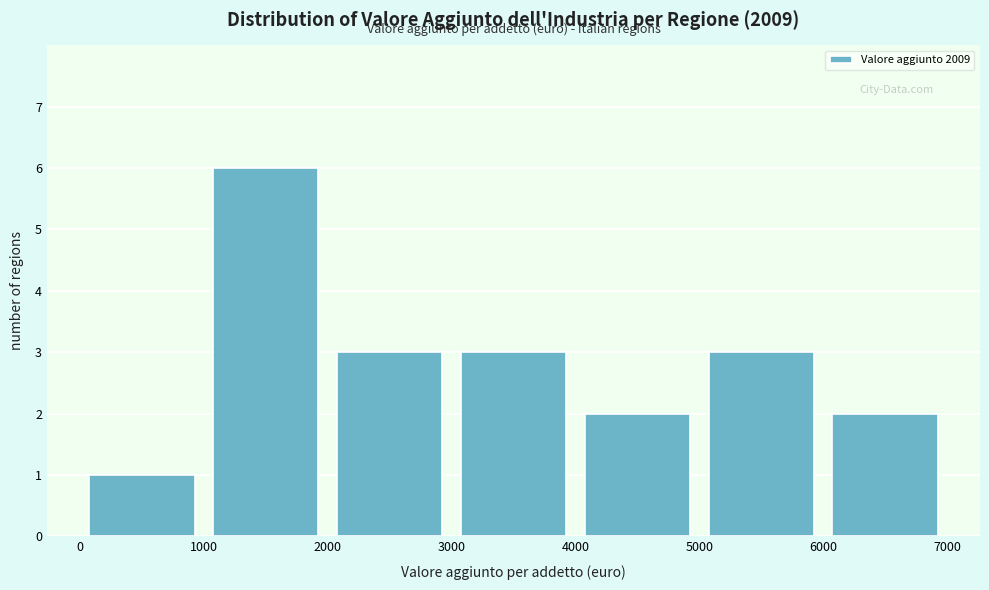

How tall is the bar that spans 6000 to 7000 on the x-axis? The values are not printed on the chart, so give them approximately, as read against the axis.

2